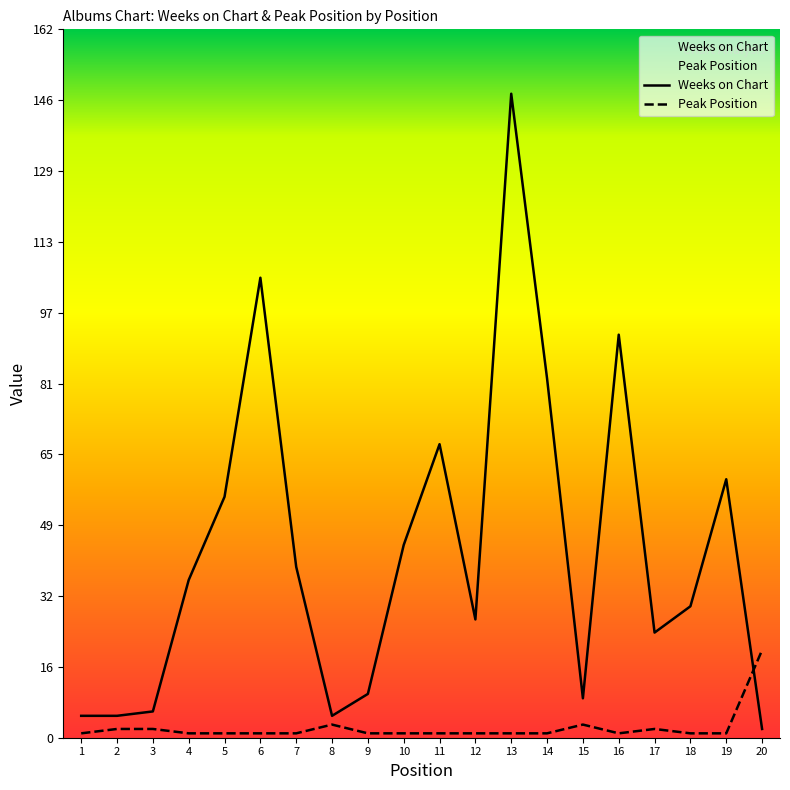

What are all the series names shown in the legend?

Weeks on Chart, Peak Position